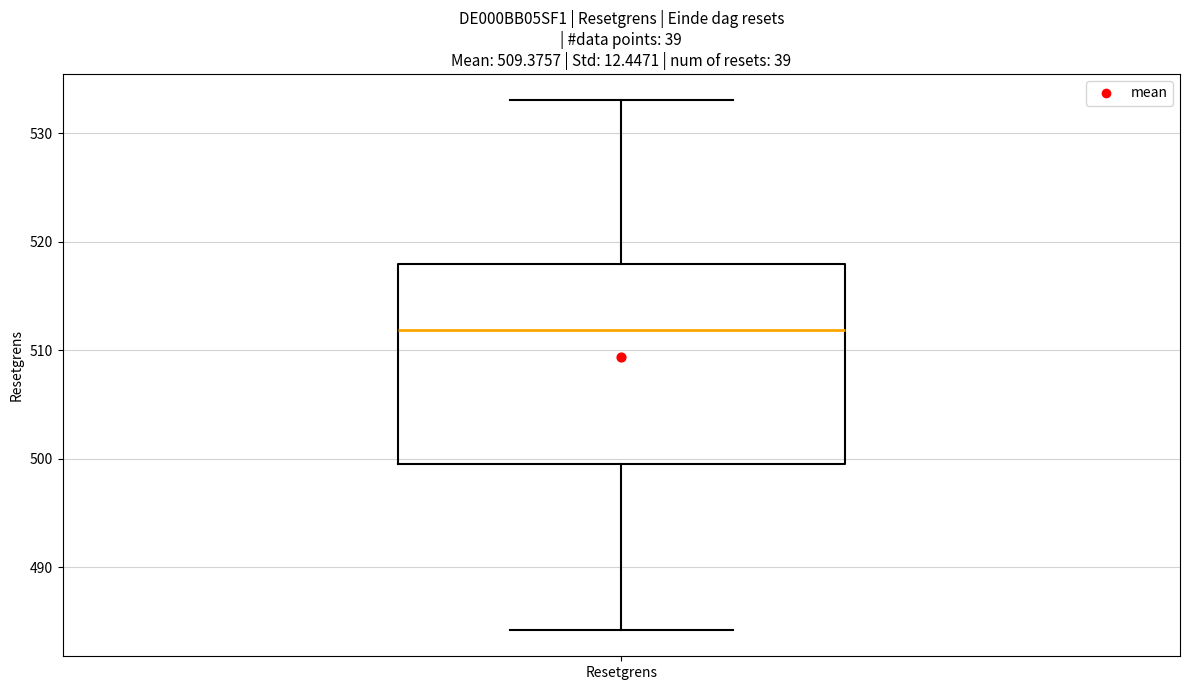

Read this box plot against the y-axis: the position of the median line, the range covered by the box, and the ends of both whiskers. The values are not printed on the chart, so give them approximately, as read against the axis.

median 512, box 499 to 518, whiskers 484 to 533